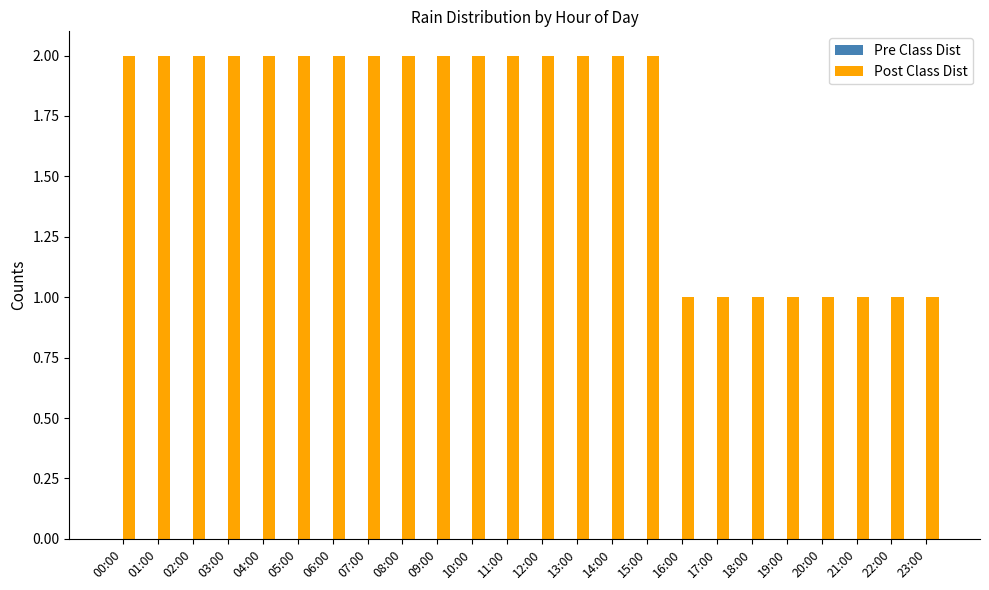

How many categories are shown in the chart?

24